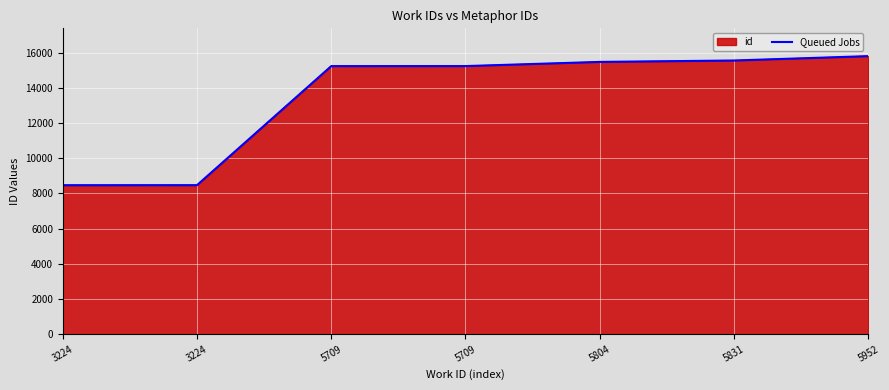

Rank the categories by value from lowest to highest.

3224, 3224, 5709, 5709, 5804, 5831, 5952